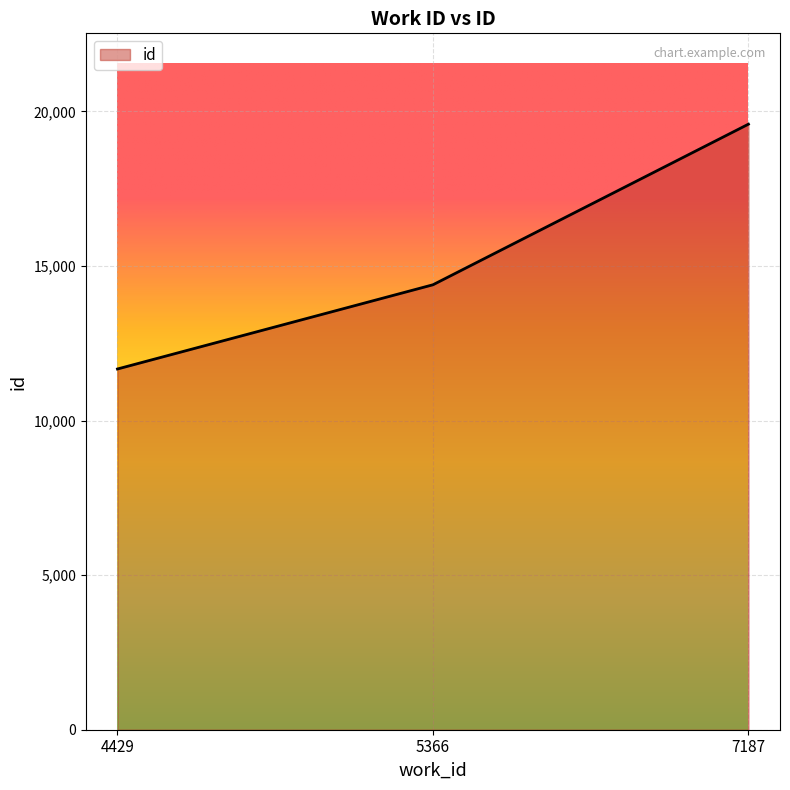

Where is the data nearest to the value 15627?

5366